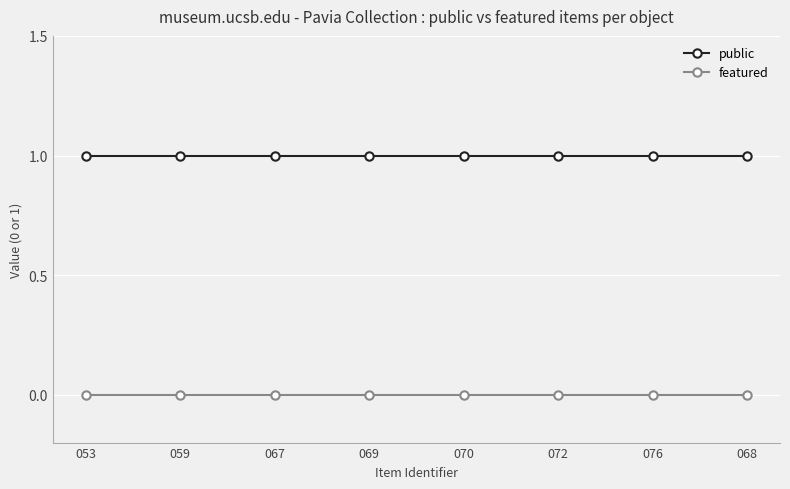

Which series has the largest total across all categories?

public